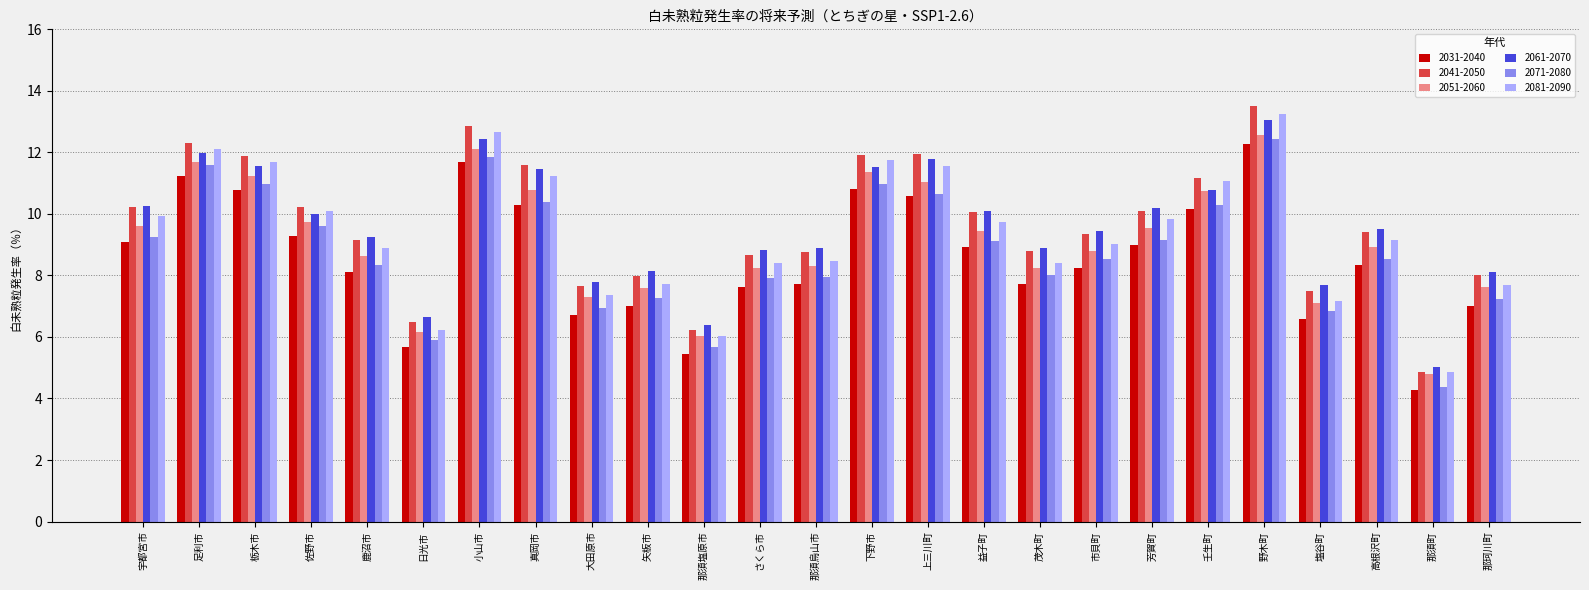

What is the spread (max minus min) of values at 那須町?

0.7